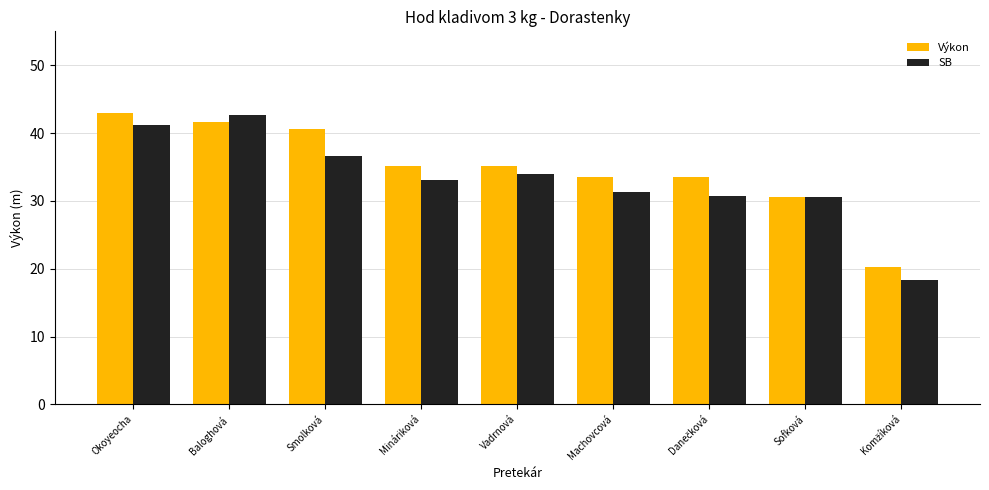

True or false: SB has a value of 34.0 at Vadrnová.

True